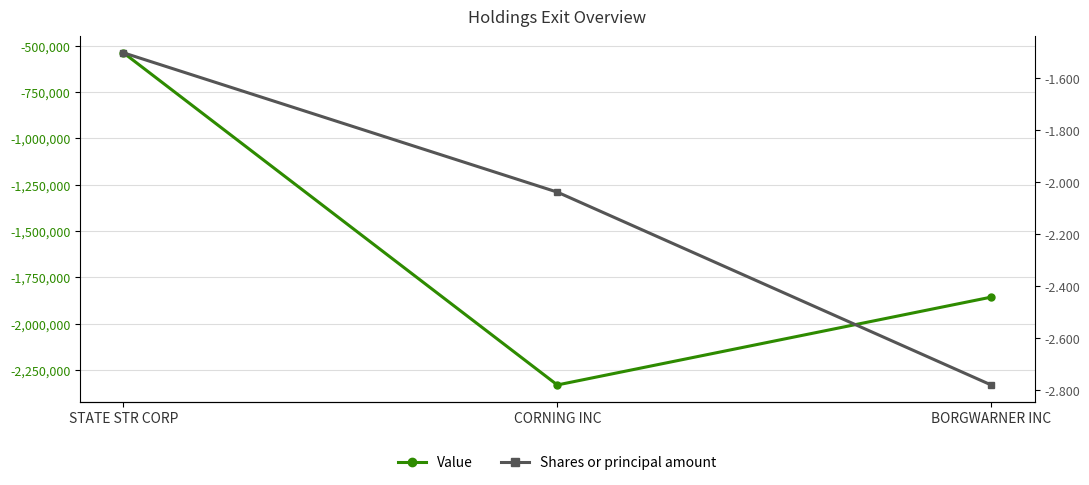

At how many categories does at least one series exceed -2075448?

3